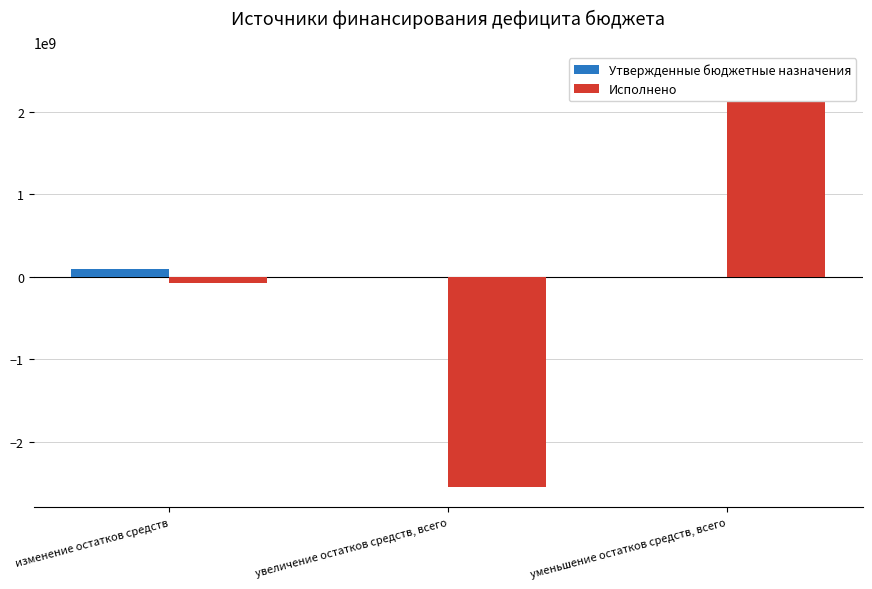

Which series has the largest total across all categories?

Утвержденные бюджетные назначения